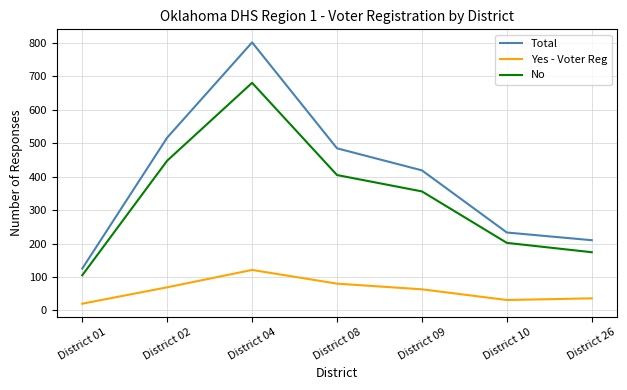

Reading left to right, extract all data points from this chart.

Total: District 01=125	District 02=517	District 04=802	District 08=485	District 09=419	District 10=233	District 26=210
Yes - Voter Reg: District 01=20	District 02=69	District 04=121	District 08=80	District 09=63	District 10=31	District 26=36
No: District 01=105	District 02=448	District 04=681	District 08=405	District 09=356	District 10=202	District 26=174